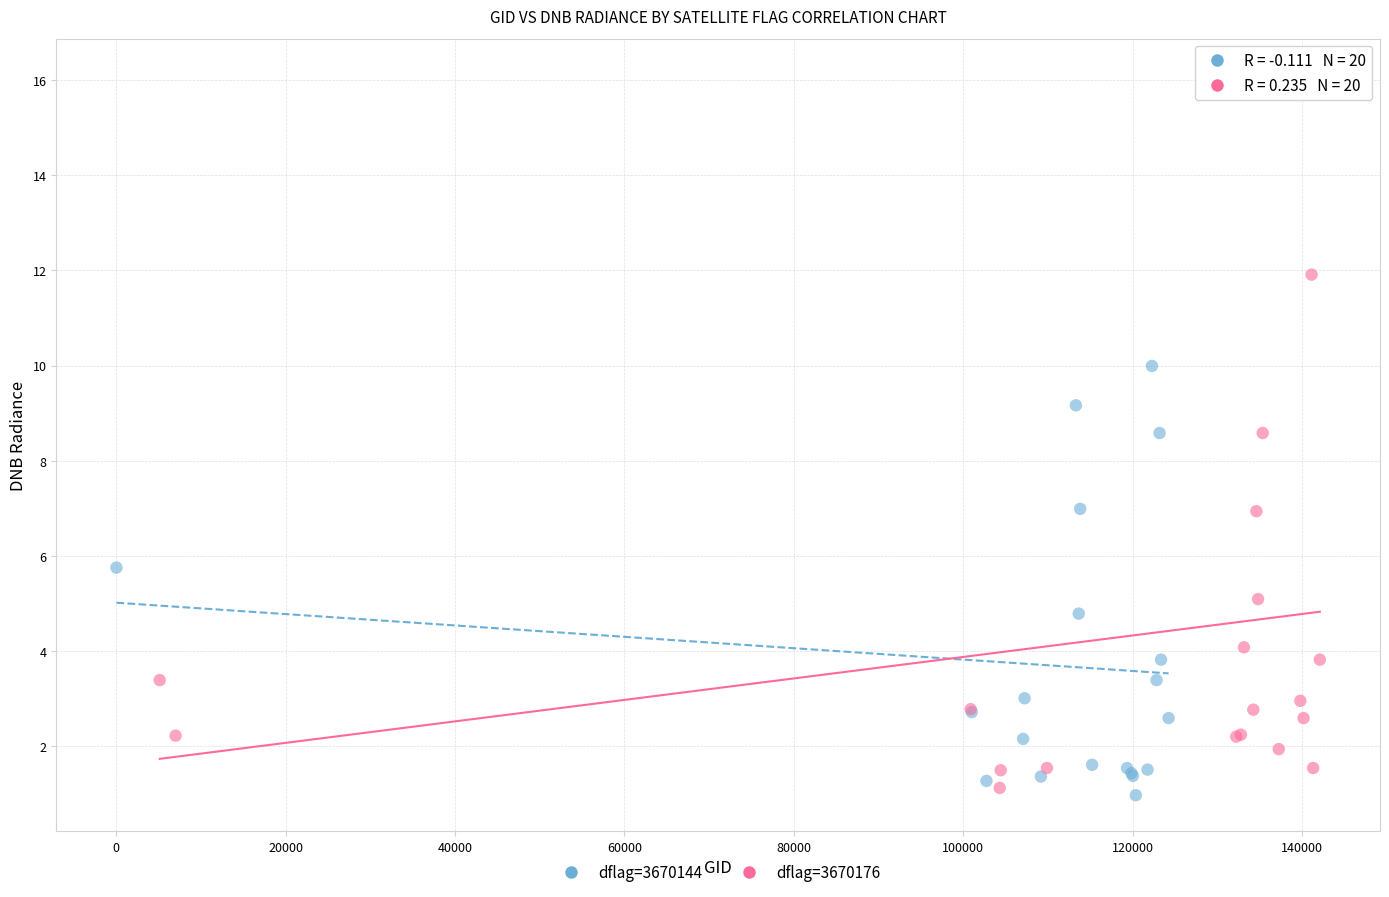

Which series has the widest spread of Y values?

dflag=3670176